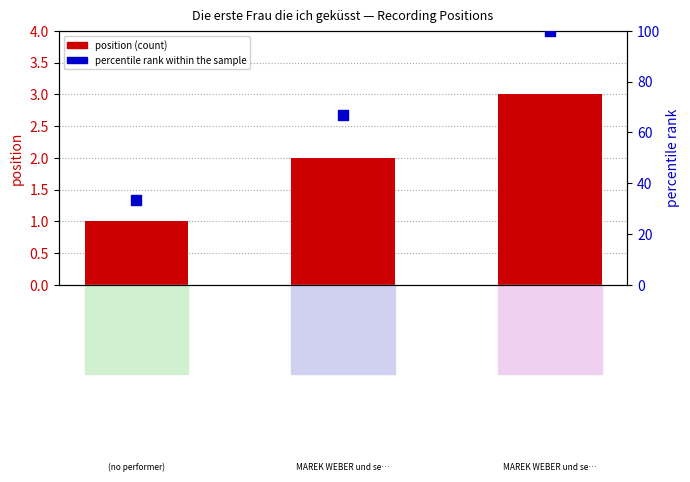

What are all the series names shown in the legend?

position (count), percentile rank within the sample